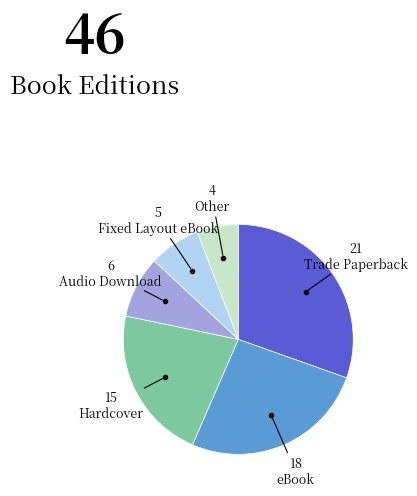

Is there any slice that represents more than half of the pie?

No